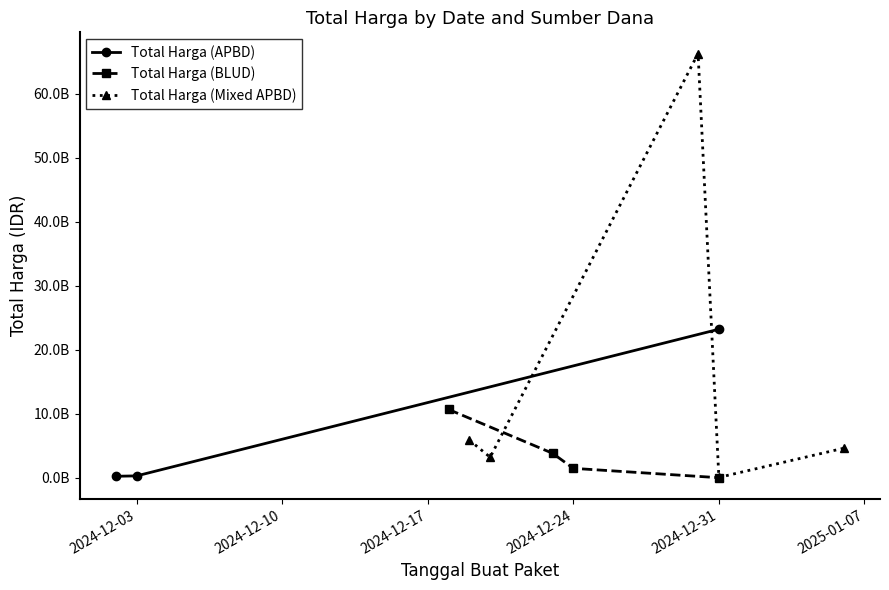

The value of Total Harga (Mixed APBD) at 2024-12-31 is 652500000. True or false?

True